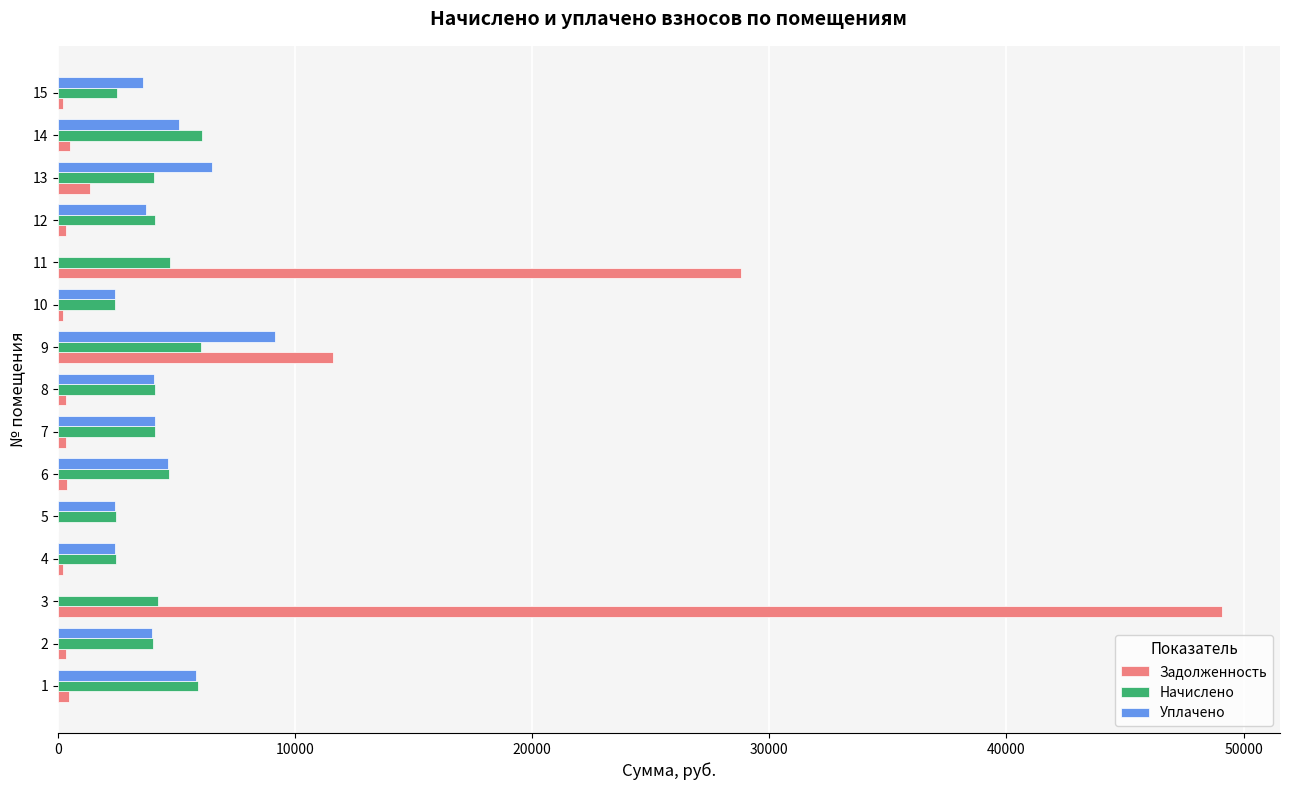

At which category is the sum across all series the highest?

3